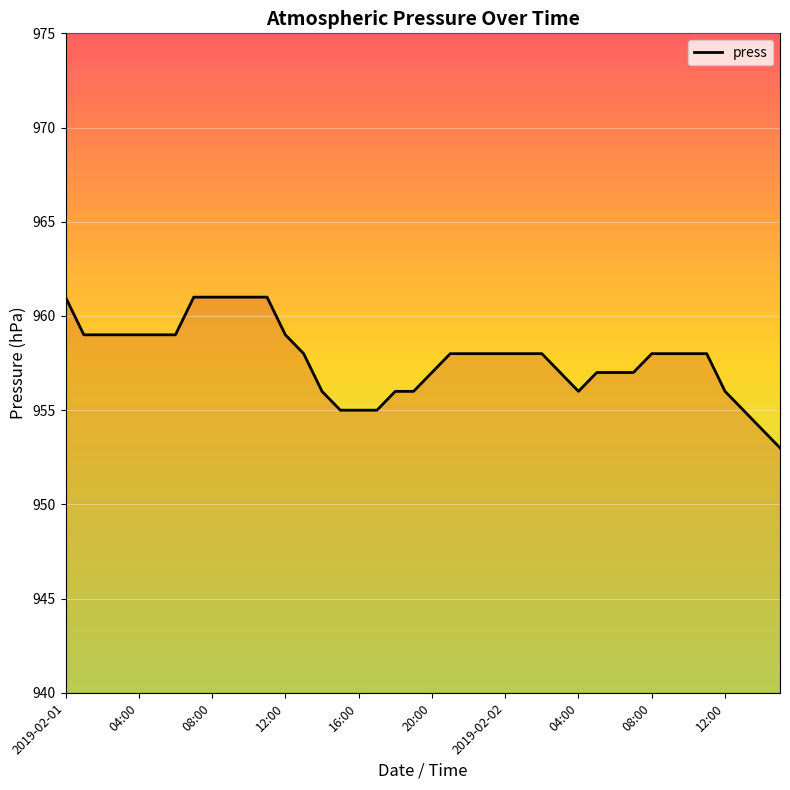

What is the difference between the maximum and minimum values?

8